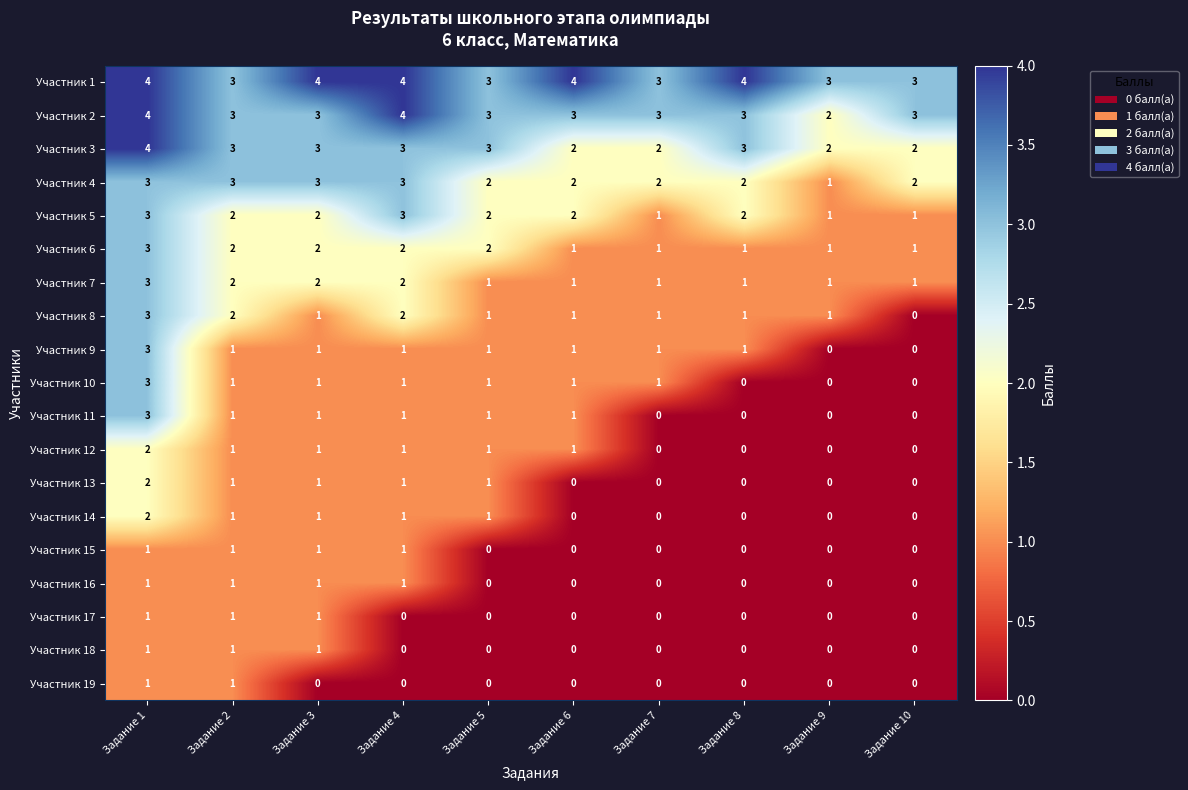

The Участник 10 series shows 0 at Задание 5. True or false?

False